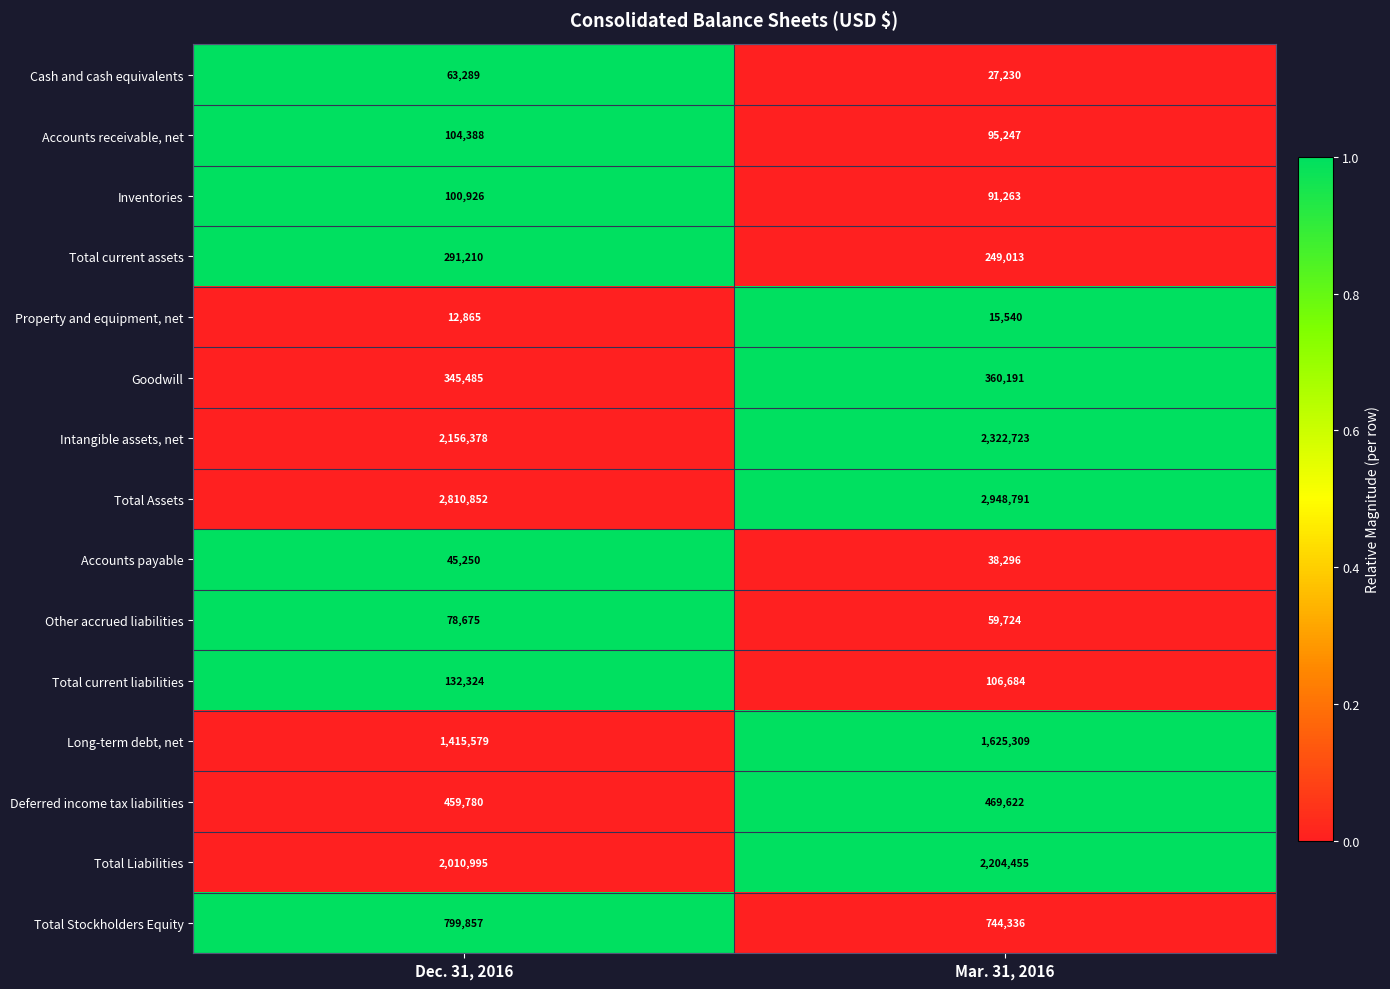

Reading right to left, extract all data points from this chart.

Cash and cash equivalents: Mar. 31, 2016=27230	Dec. 31, 2016=63289
Accounts receivable, net: Mar. 31, 2016=95247	Dec. 31, 2016=104388
Inventories: Mar. 31, 2016=91263	Dec. 31, 2016=100926
Total current assets: Mar. 31, 2016=249013	Dec. 31, 2016=291210
Property and equipment, net: Mar. 31, 2016=15540	Dec. 31, 2016=12865
Goodwill: Mar. 31, 2016=360191	Dec. 31, 2016=345485
Intangible assets, net: Mar. 31, 2016=2322723	Dec. 31, 2016=2156378
Total Assets: Mar. 31, 2016=2948791	Dec. 31, 2016=2810852
Accounts payable: Mar. 31, 2016=38296	Dec. 31, 2016=45250
Other accrued liabilities: Mar. 31, 2016=59724	Dec. 31, 2016=78675
Total current liabilities: Mar. 31, 2016=106684	Dec. 31, 2016=132324
Long-term debt, net: Mar. 31, 2016=1625309	Dec. 31, 2016=1415579
Deferred income tax liabilities: Mar. 31, 2016=469622	Dec. 31, 2016=459780
Total Liabilities: Mar. 31, 2016=2204455	Dec. 31, 2016=2010995
Total Stockholders Equity: Mar. 31, 2016=744336	Dec. 31, 2016=799857